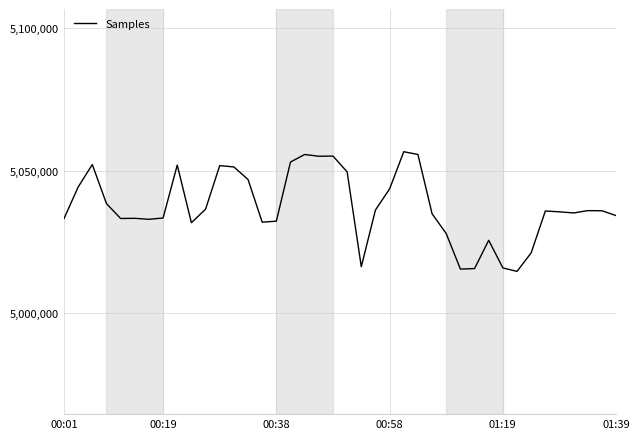

What is the difference between the maximum and minimum values?

41946